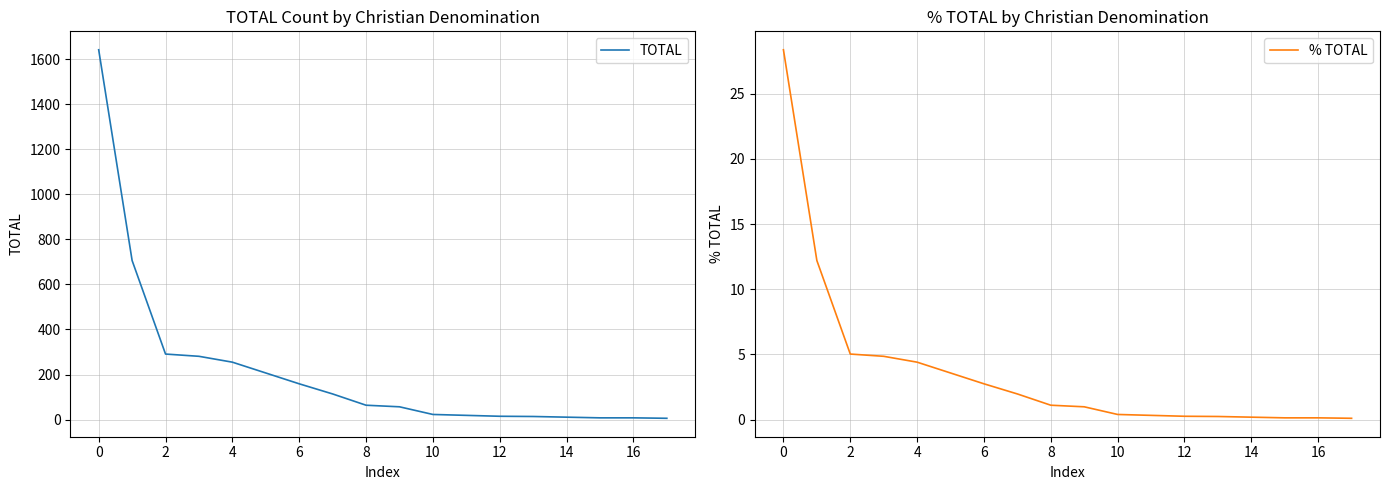

What are all the series names shown in the legend?

TOTAL, % TOTAL